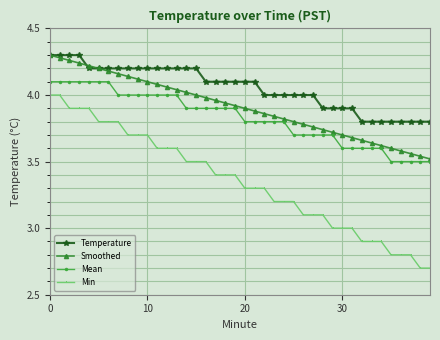

True or false: Temperature and Min cross at least once.

False